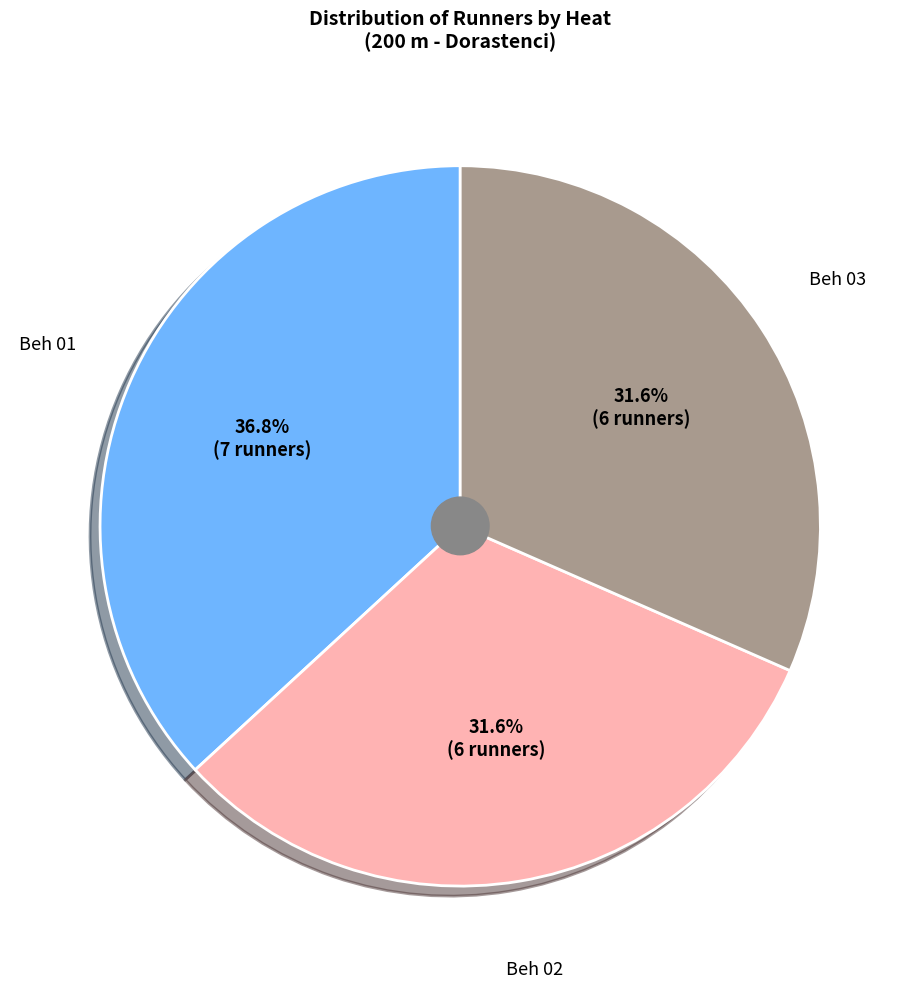

Is there any slice that represents more than half of the pie?

No